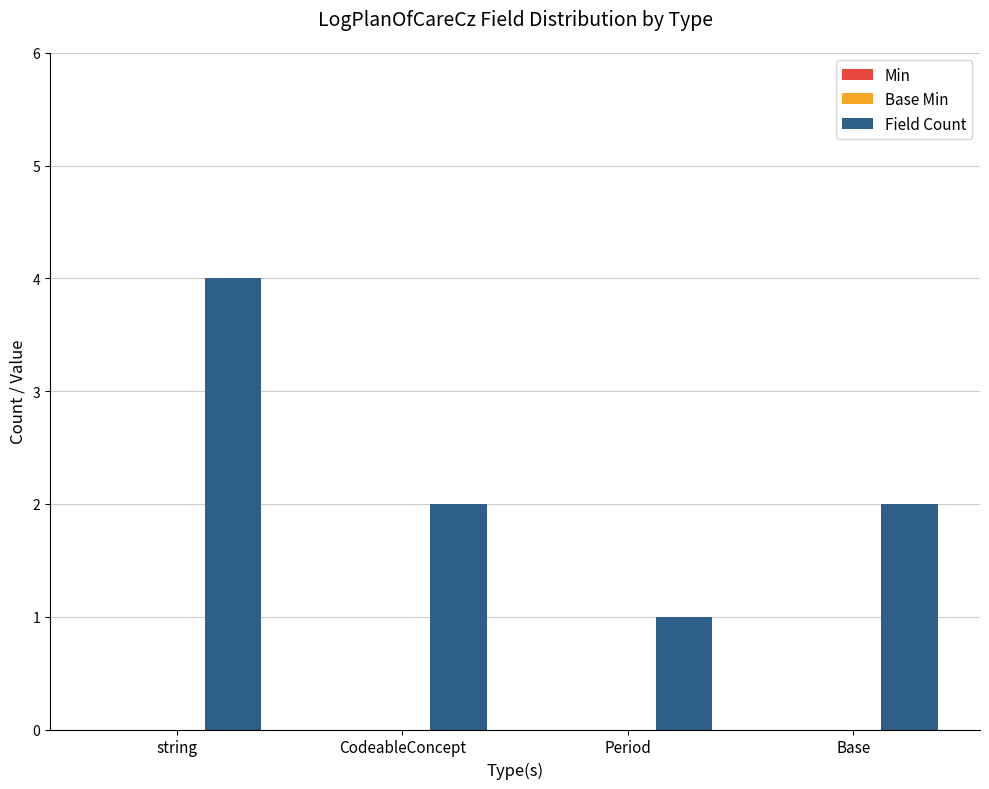

Which category has the highest value across all series?

string